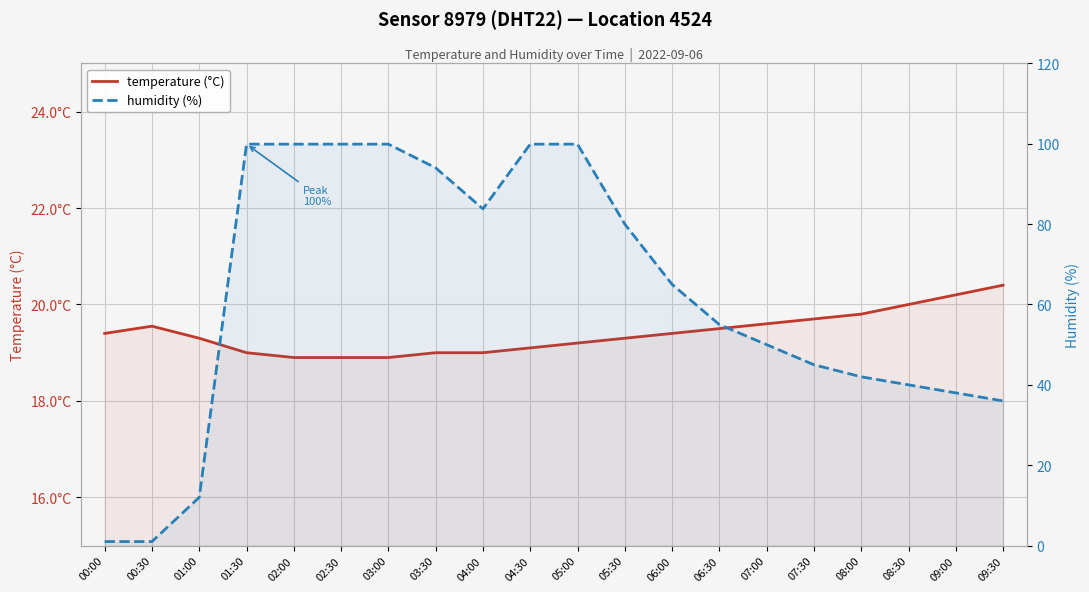

At how many categories does at least one series exceed 11?

20